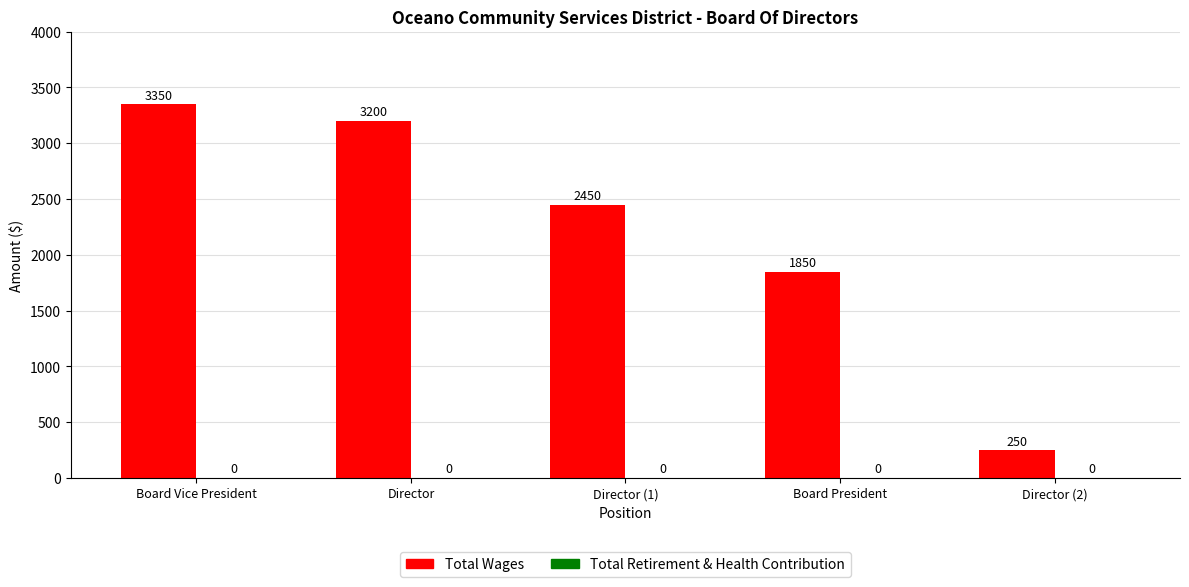

What is the greatest value displayed?

3350